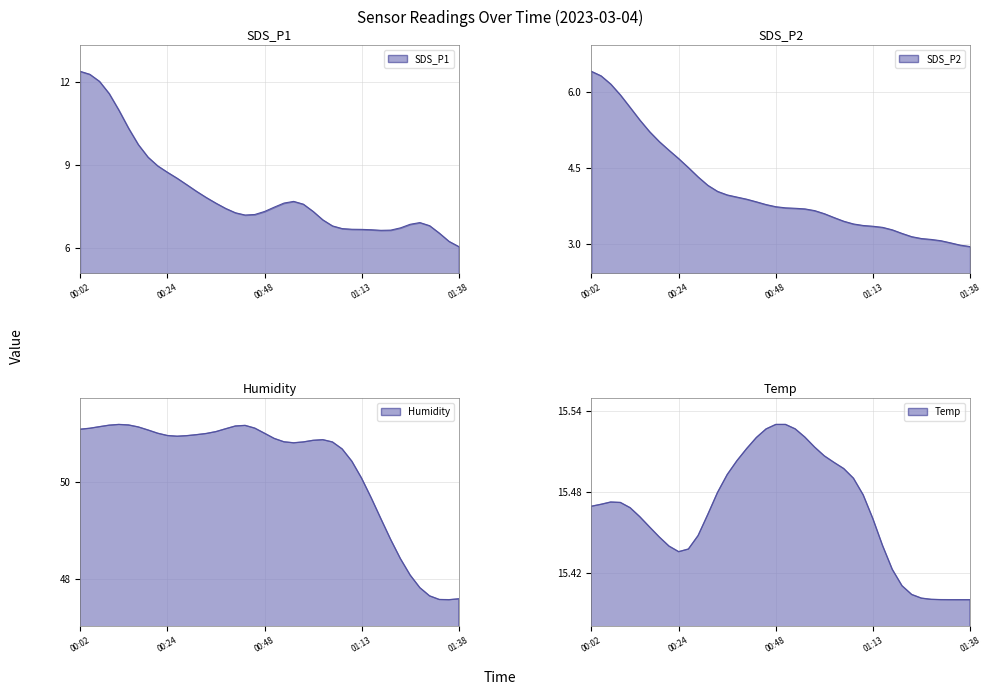

Which series has the largest range (max minus min)?

SDS_P1